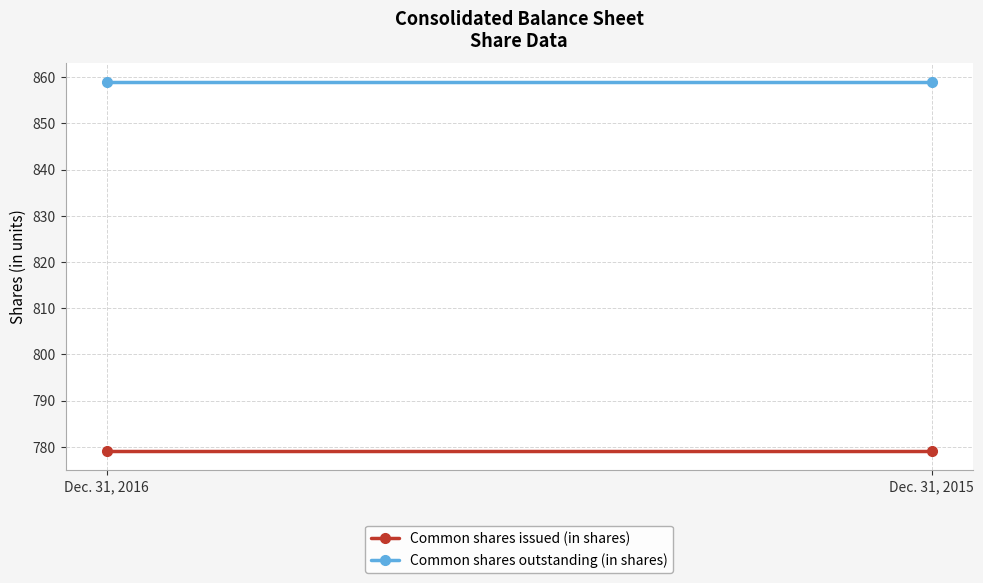

Reading right to left, extract all data points from this chart.

Common shares issued (in shares): Dec. 31, 2015=779	Dec. 31, 2016=779
Common shares outstanding (in shares): Dec. 31, 2015=859	Dec. 31, 2016=859